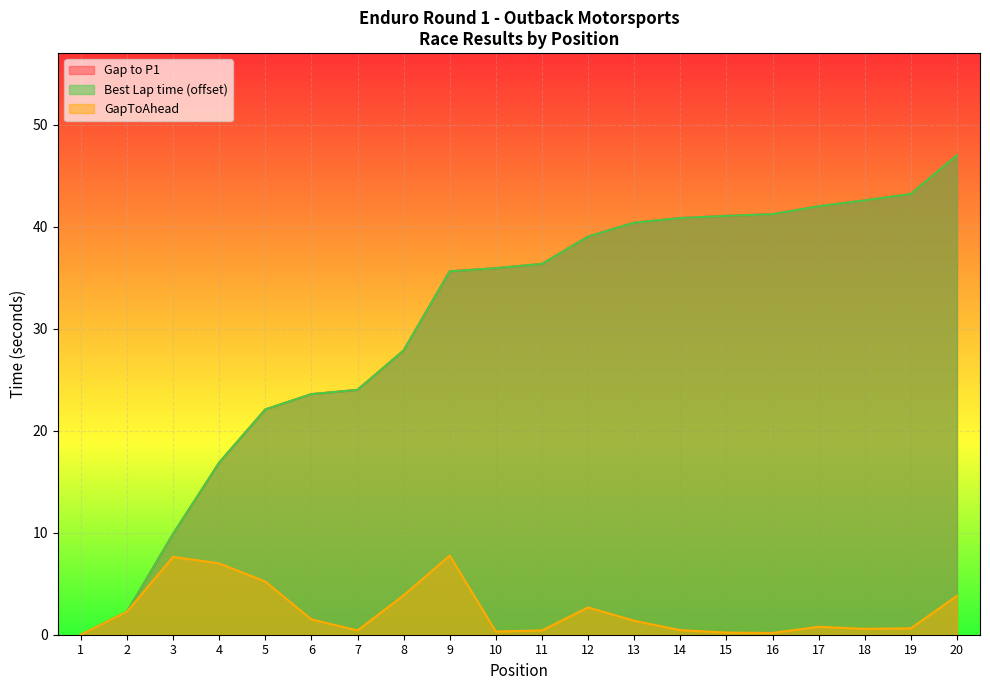

List the series in order of their peak value, highest first.

Gap to P1, Best Lap time, GapToAhead